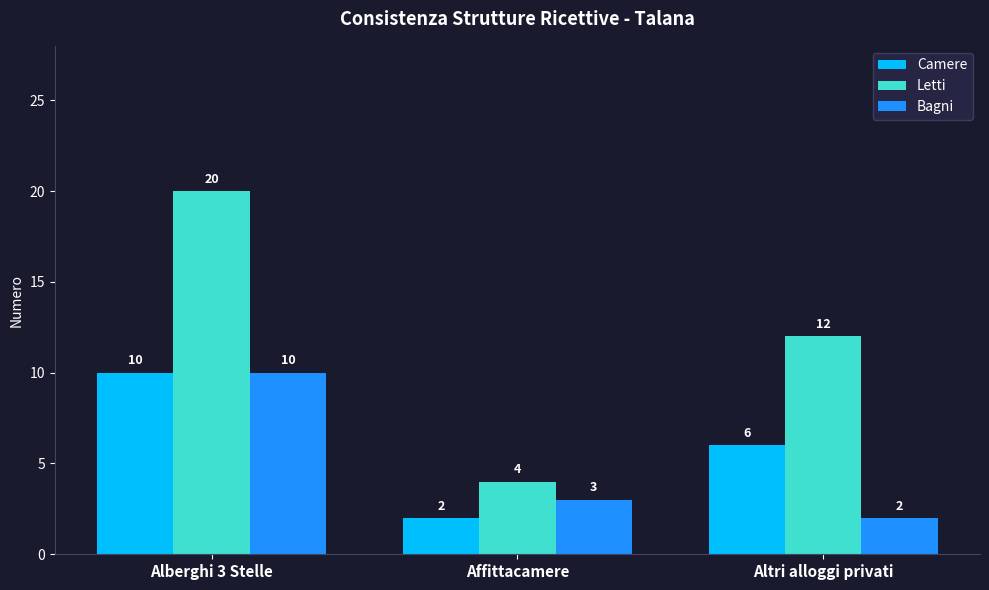

What is the total value across all series at Altri alloggi privati?

20